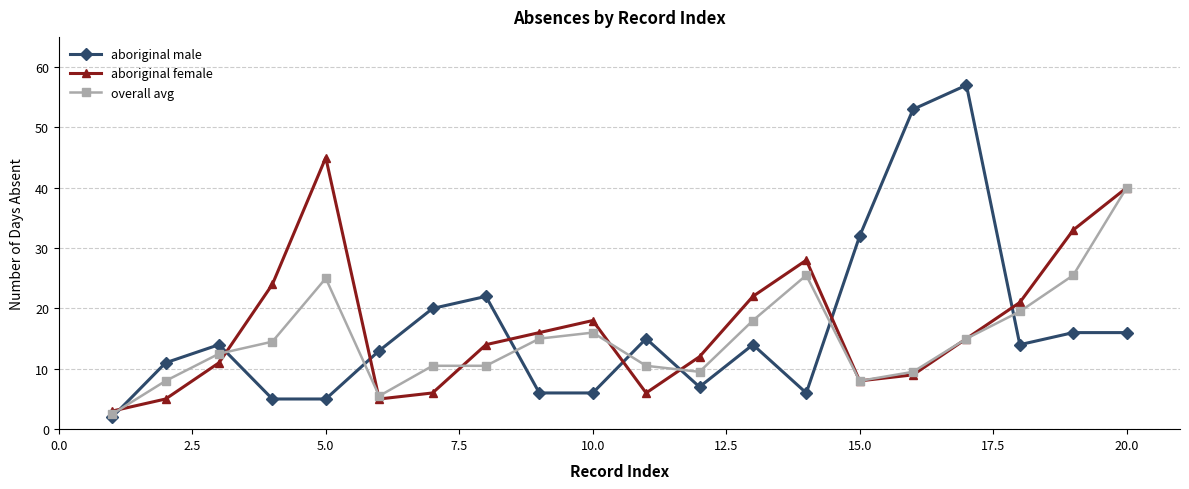

True or false: aboriginal female and aboriginal male intersect in this chart.

True